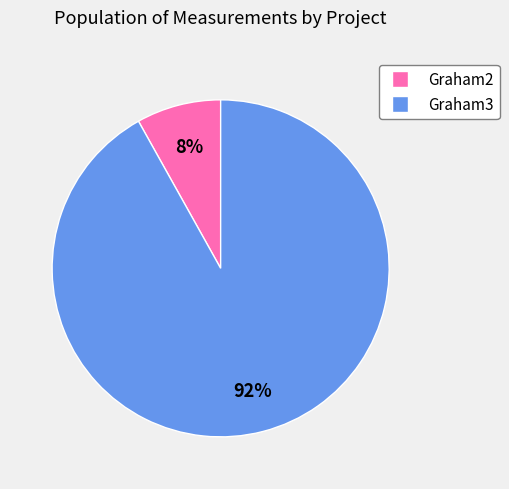

To the nearest percent, what percentage of the pie is Graham3?

92%